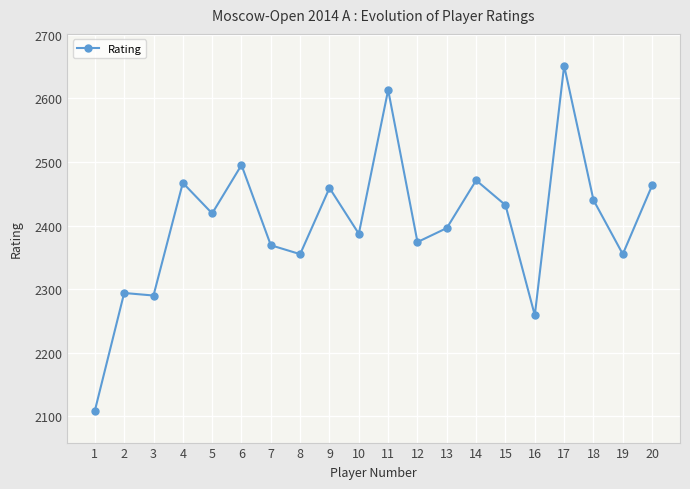

Reading left to right, extract all data points from this chart.

1=2109	2=2294	3=2290	4=2467	5=2419	6=2495	7=2369	8=2355	9=2459	10=2387	11=2613	12=2374	13=2396	14=2471	15=2432	16=2259	17=2651	18=2440	19=2355	20=2463